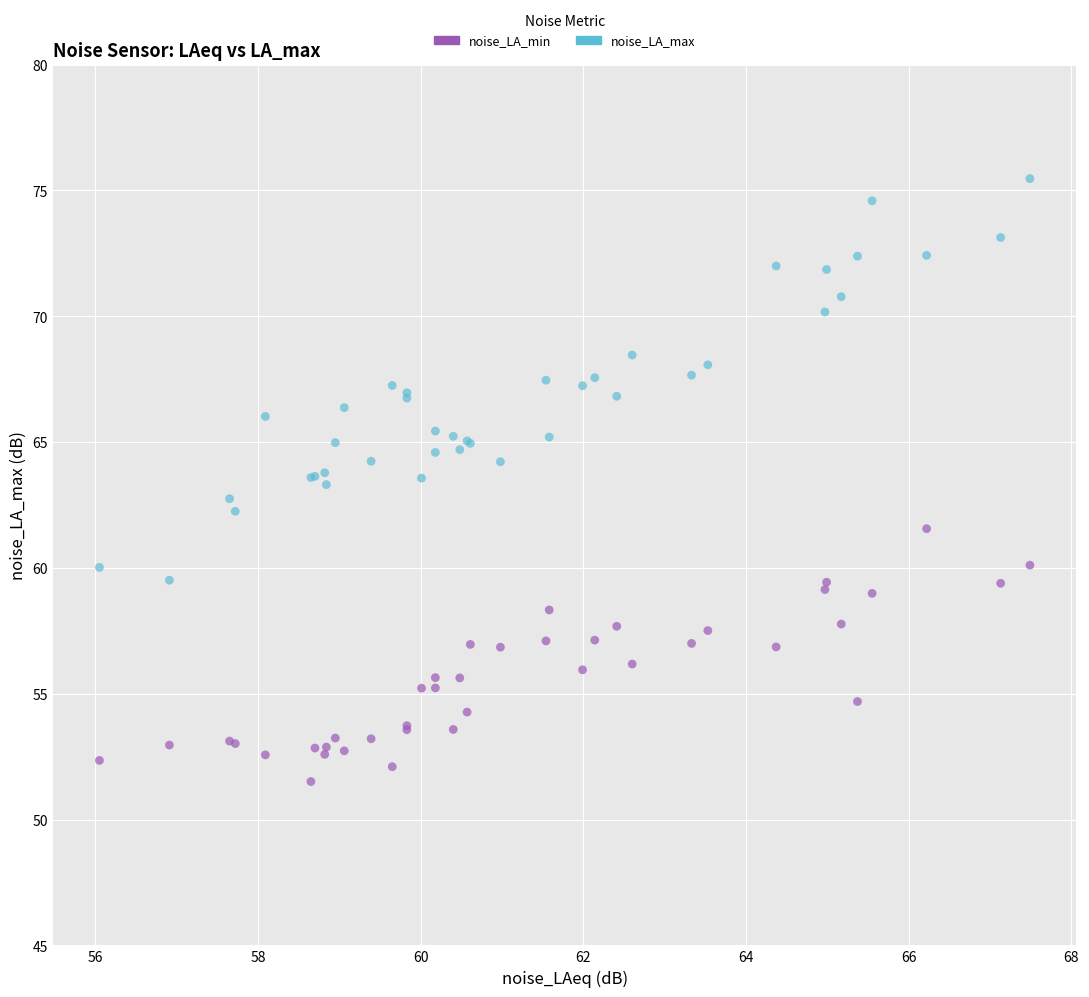

Which series reaches the minimum Y coordinate?

noise_LA_min